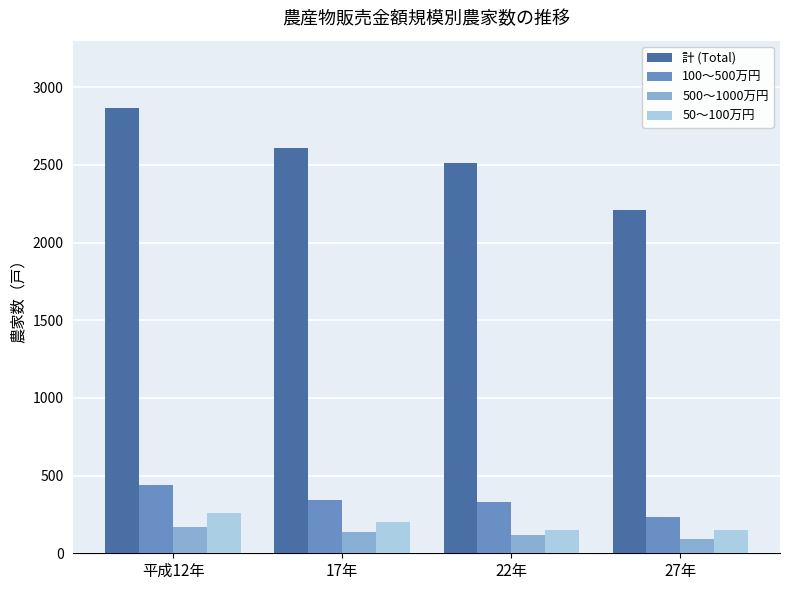

How many series are shown in this chart?

4